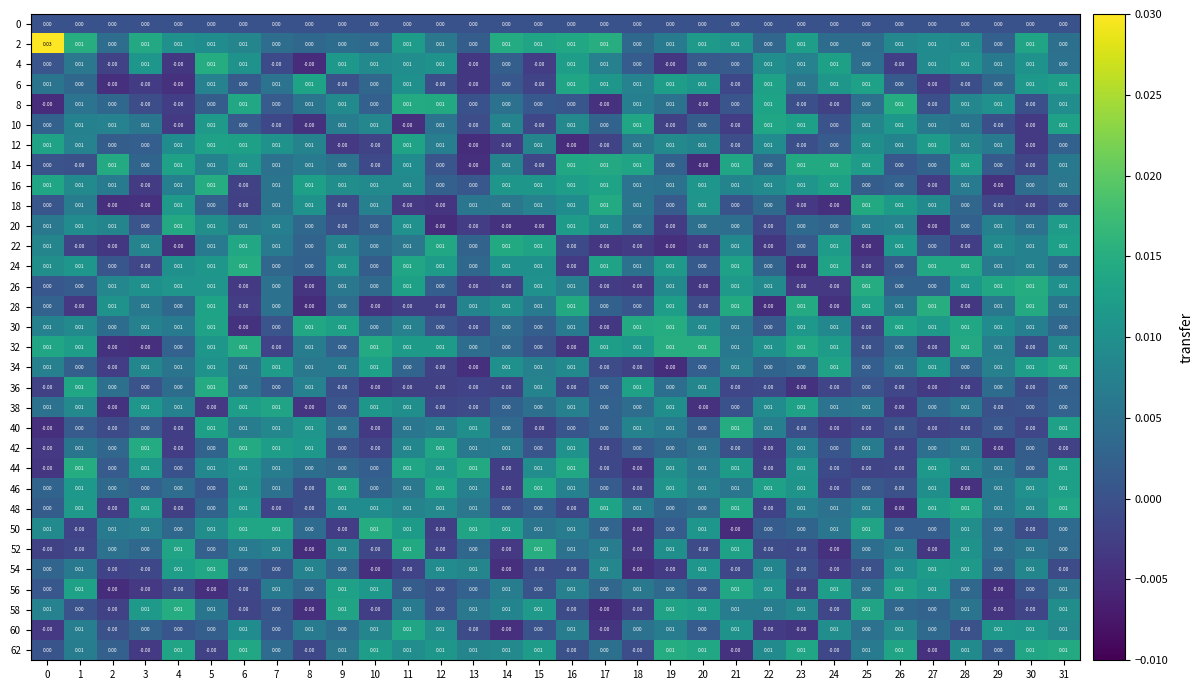

How many distinct data groups are displayed?

32